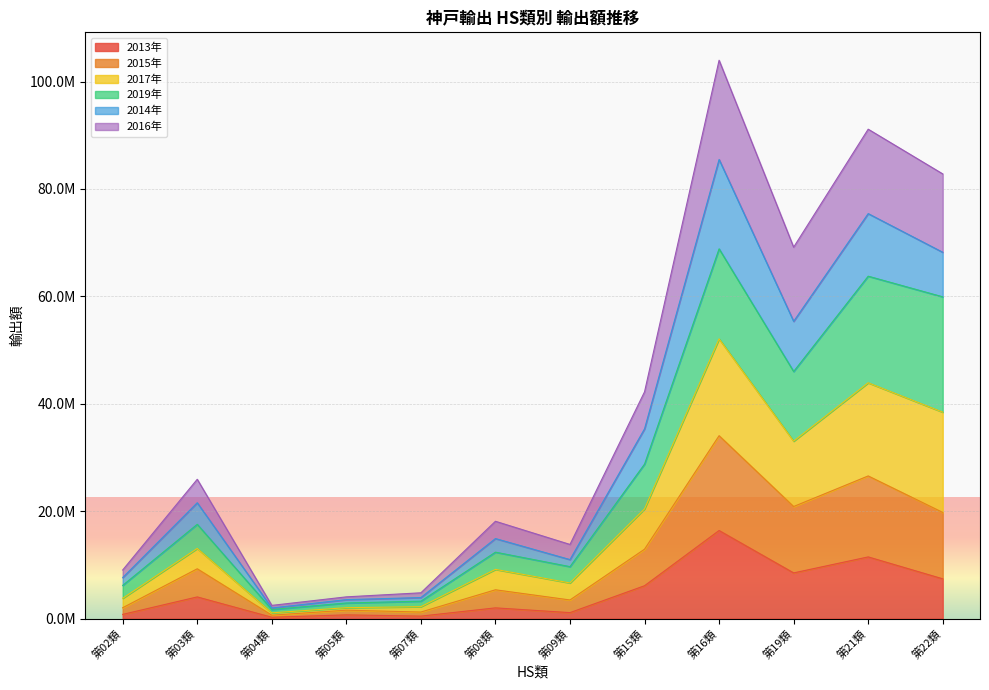

Does the chart display data point markers on the line(s)?

No